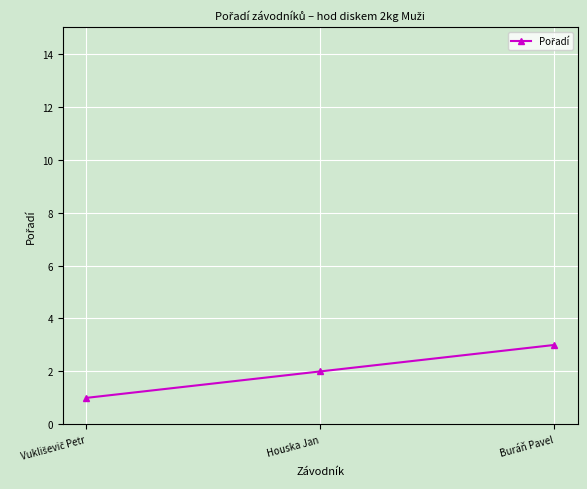

What is the greatest value displayed?

3